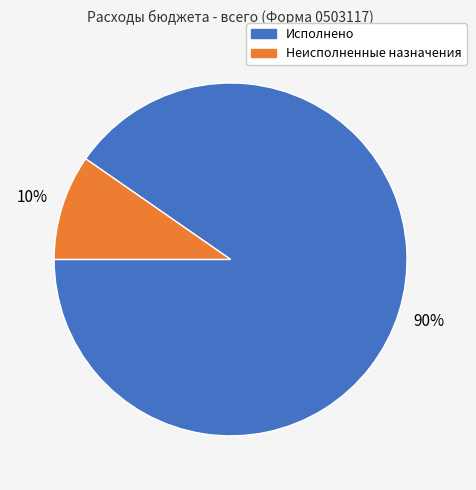

Which category has the smallest portion of the pie?

Неисполненные назначения